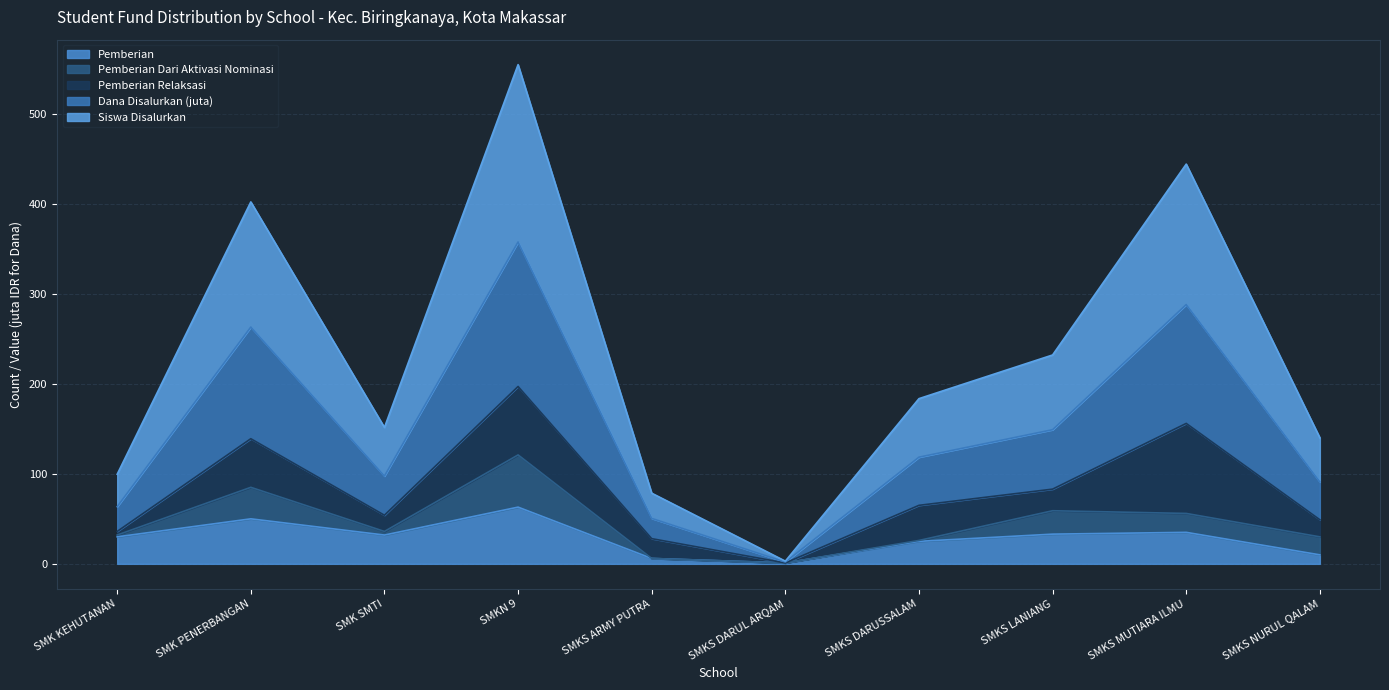

What is the value of the Pemberian point at the 2nd from the left?

50.0